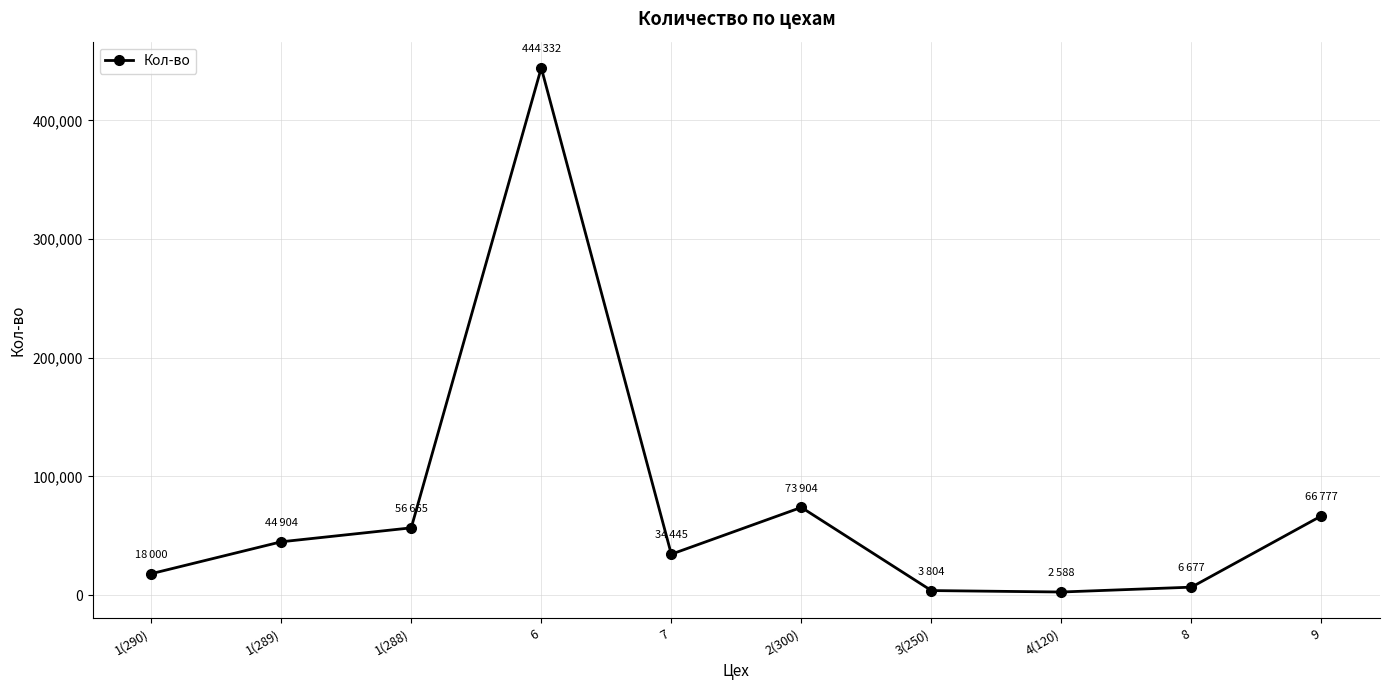

What value does the data have at 3(250)?

3804.0